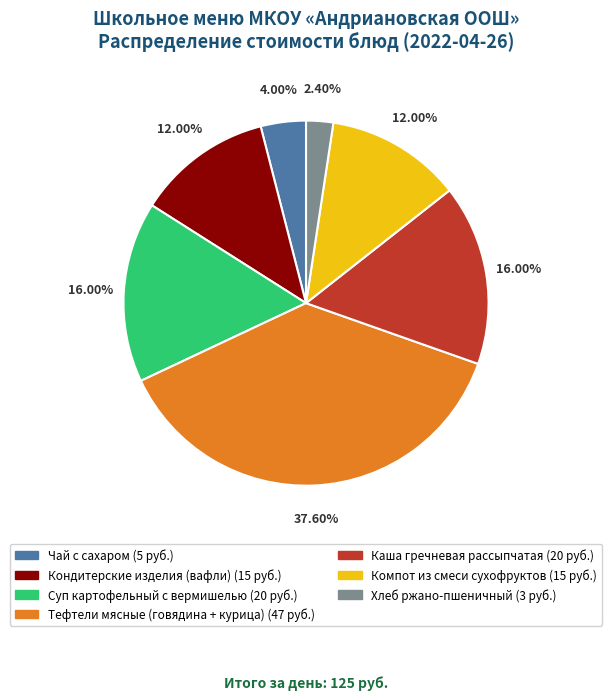

Combined, do Компот из смеси сухофруктов and Суп картофельный с вермишелью account for over 50%?

No